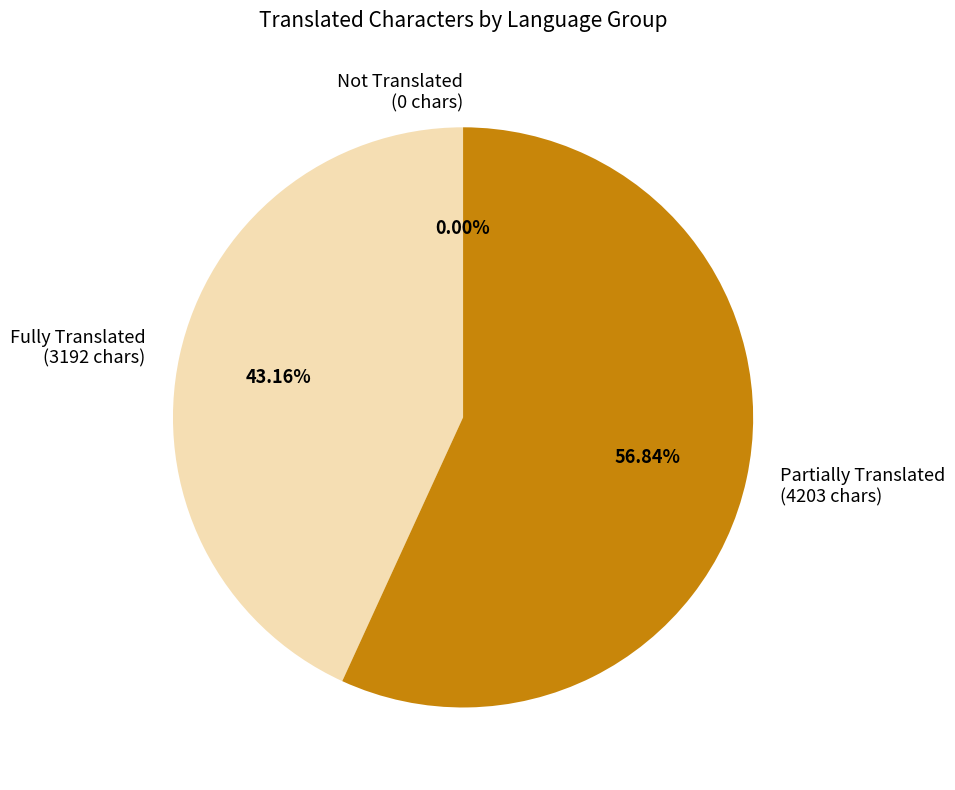

Is it true that Spanish is 1% of the pie?

False